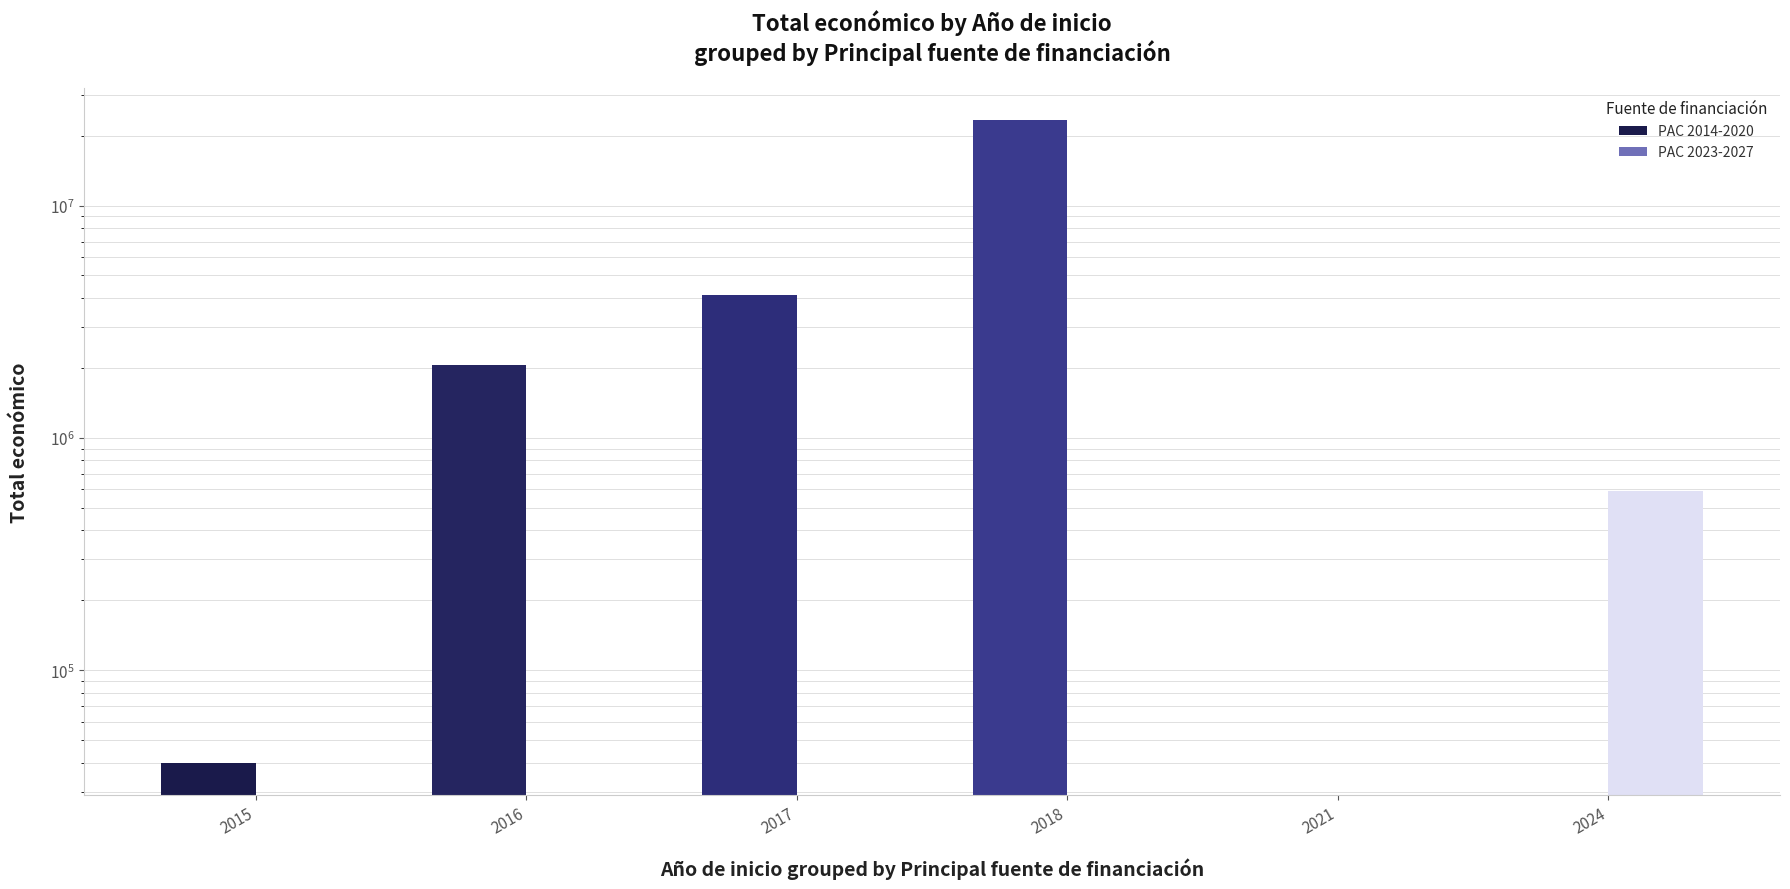

What is the sum of the PAC 2014-2020 values at 2017 and 2015?

4162142